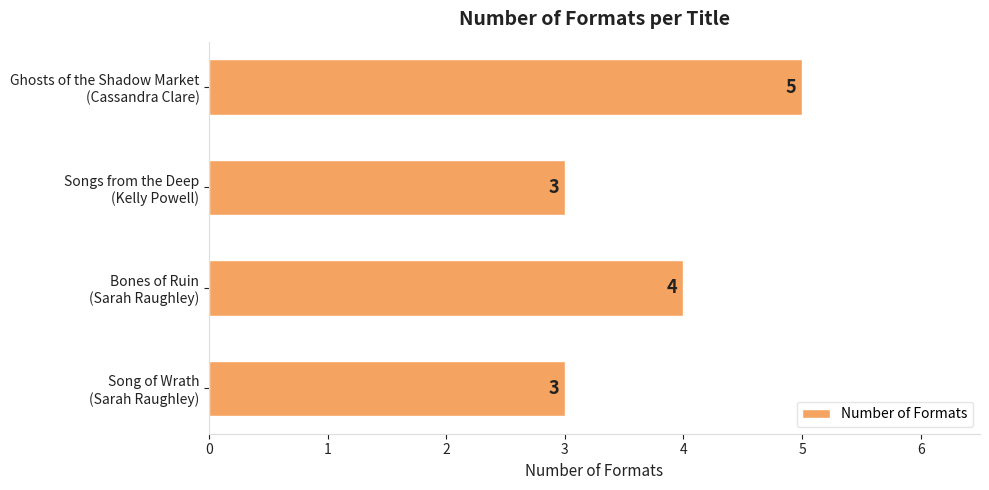

At which label is the value closest to 4?

Bones of Ruin
(Sarah Raughley)